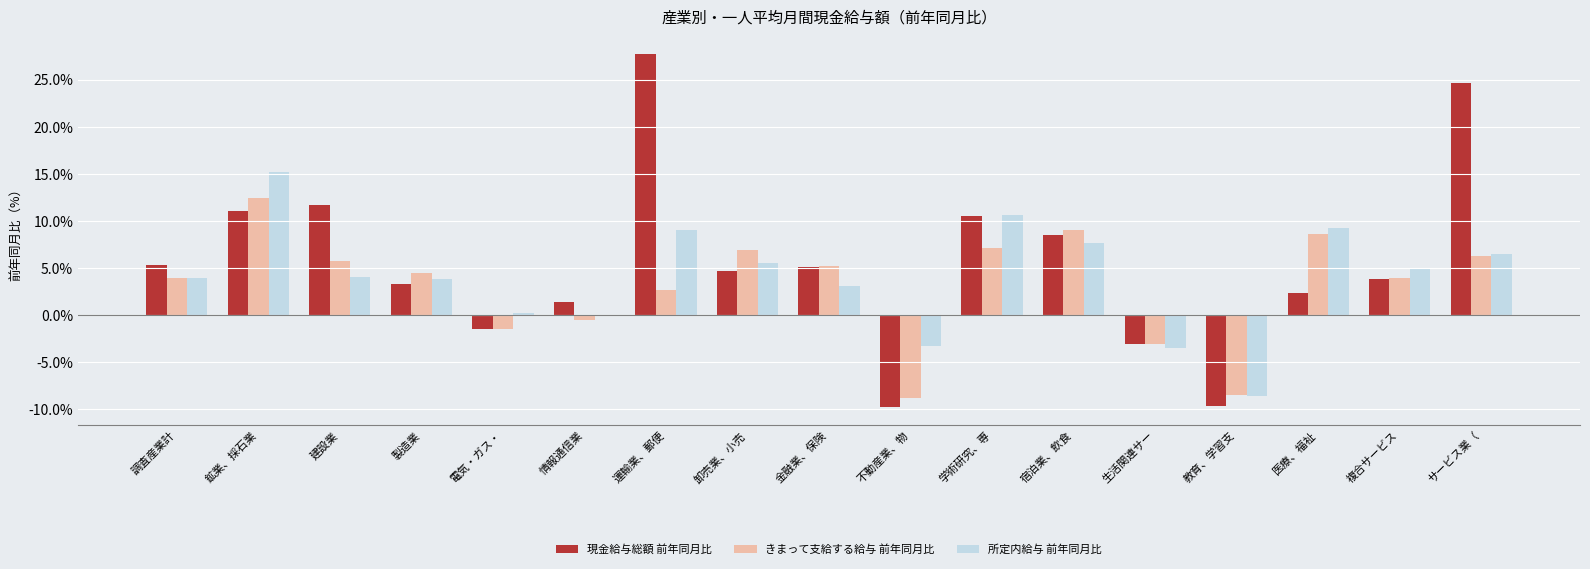

True or false: 現金給与総額 前年同月比 has a value of 11.0 at 鉱業、採石業.

True